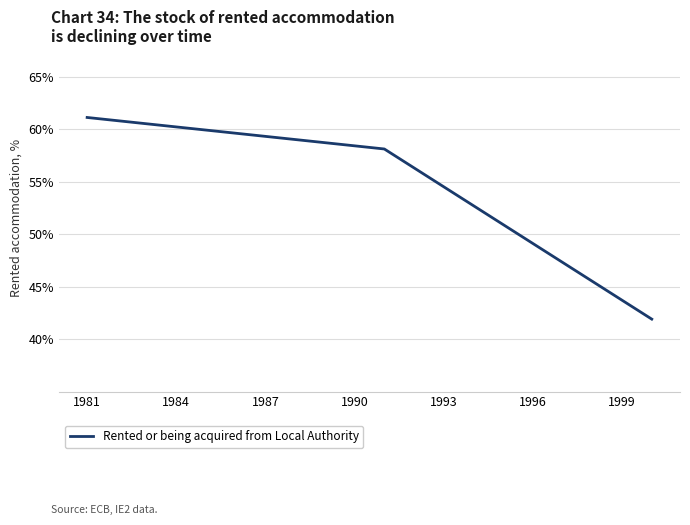

What is the difference between the maximum and minimum values?

19.2